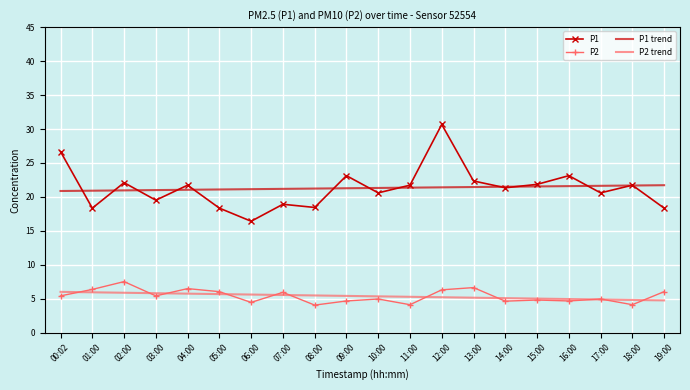

What is the maximum value for P2 trend?

6.0